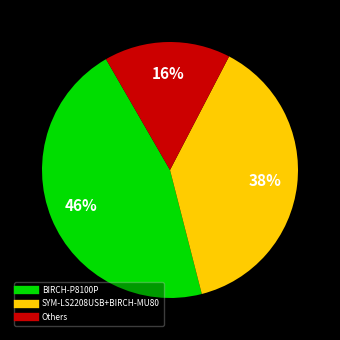

Does any single category account for the majority?

No